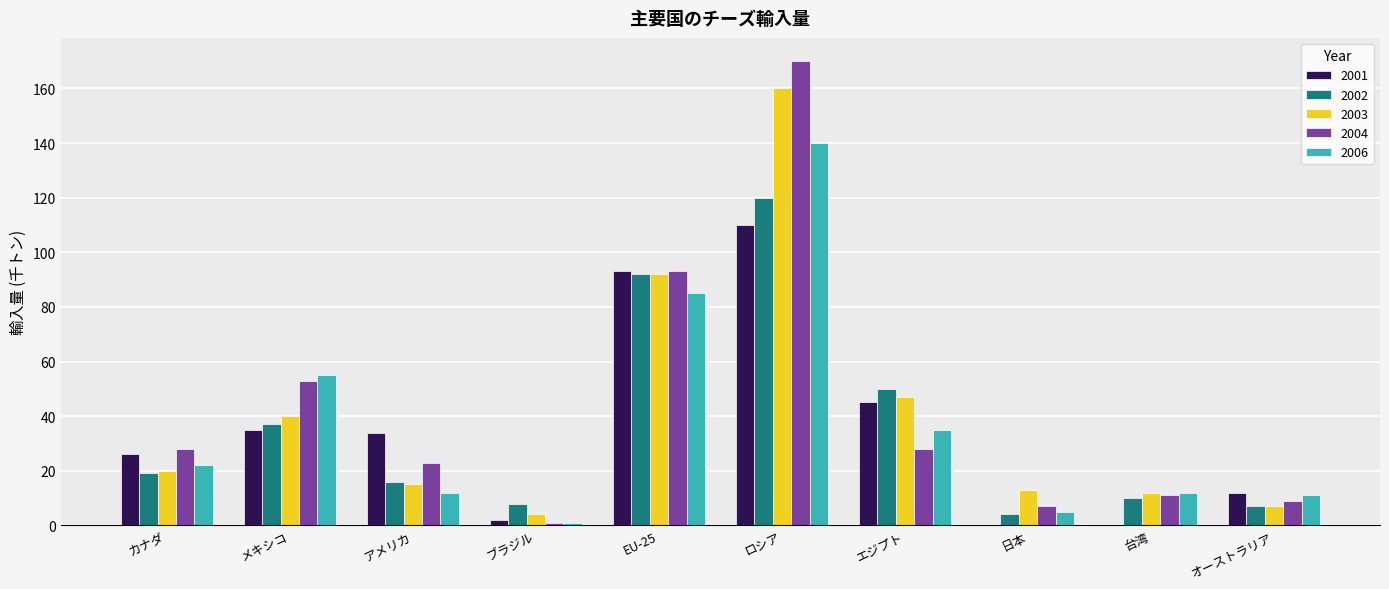

What are all the series names shown in the legend?

2001, 2002, 2003, 2004, 2006